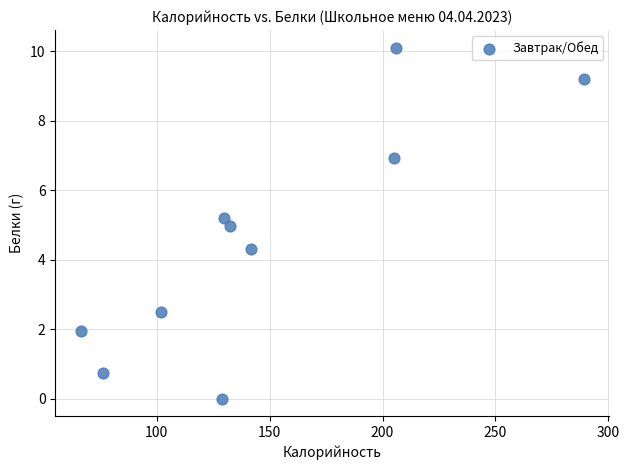

What is the average X value?

147.8